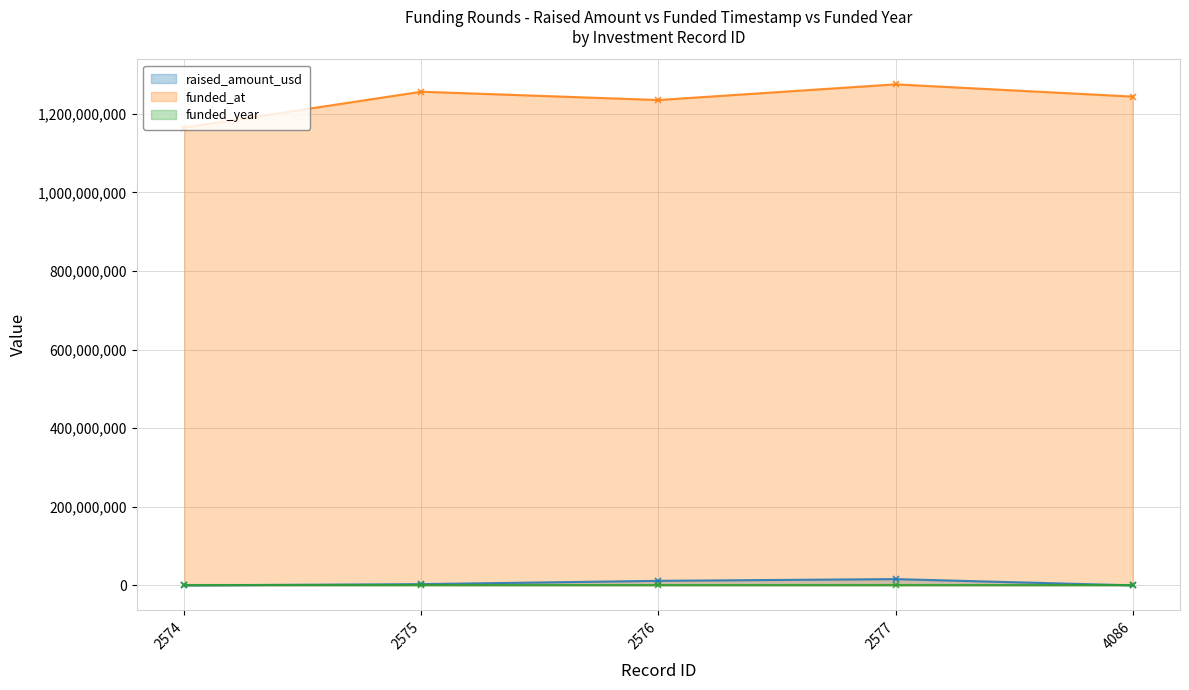

Rank the series at 2575 from lowest to highest value.

funded_year, raised_amount_usd, funded_at